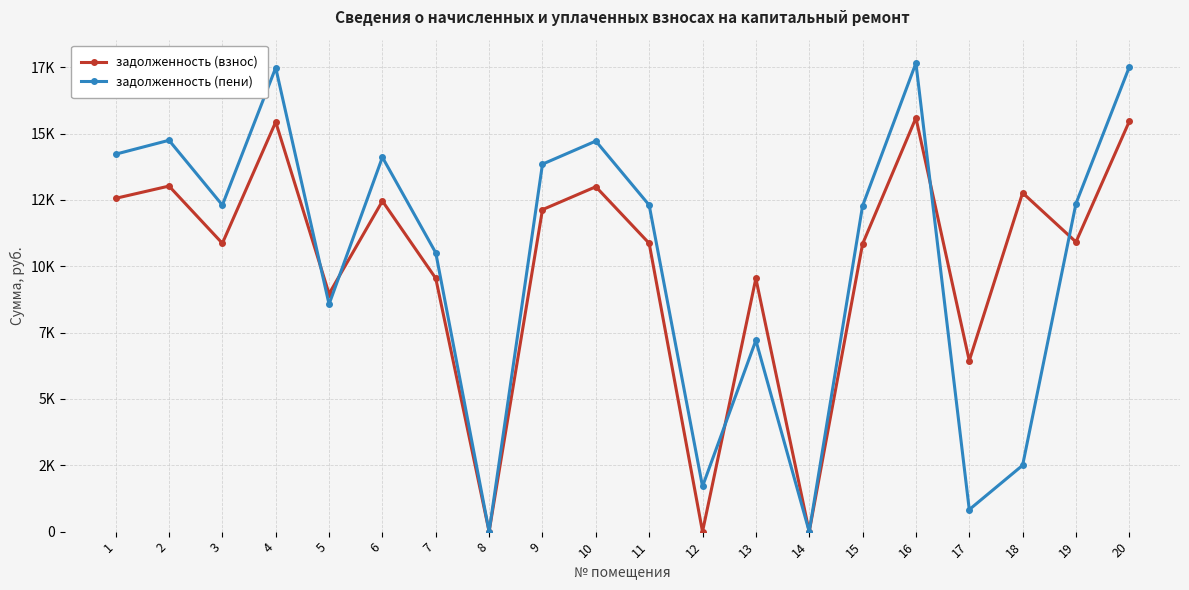

Rank the series by their average value, from highest to lowest.

задолженность (пени), задолженность (взнос)